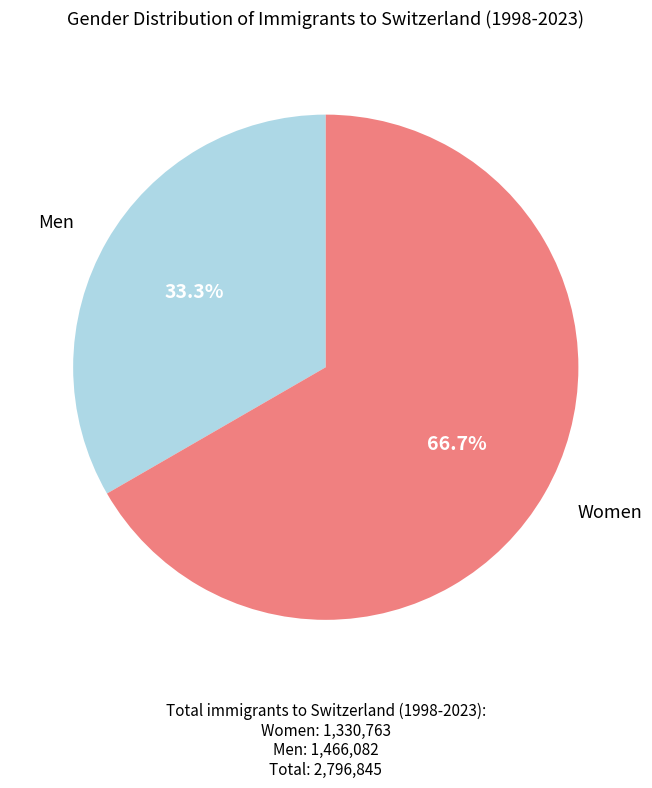

What is the largest slice in the pie chart?

Women